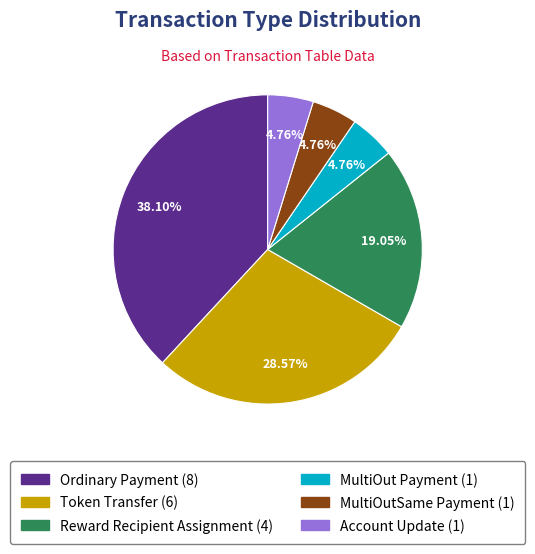

Does any single category account for the majority?

No